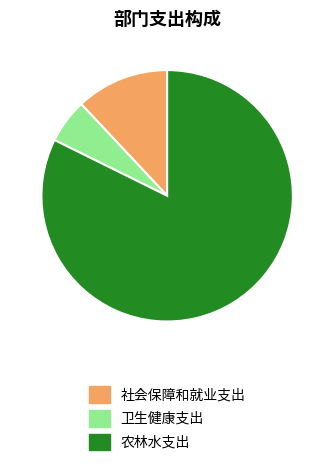

Which slice is the largest?

农林水支出